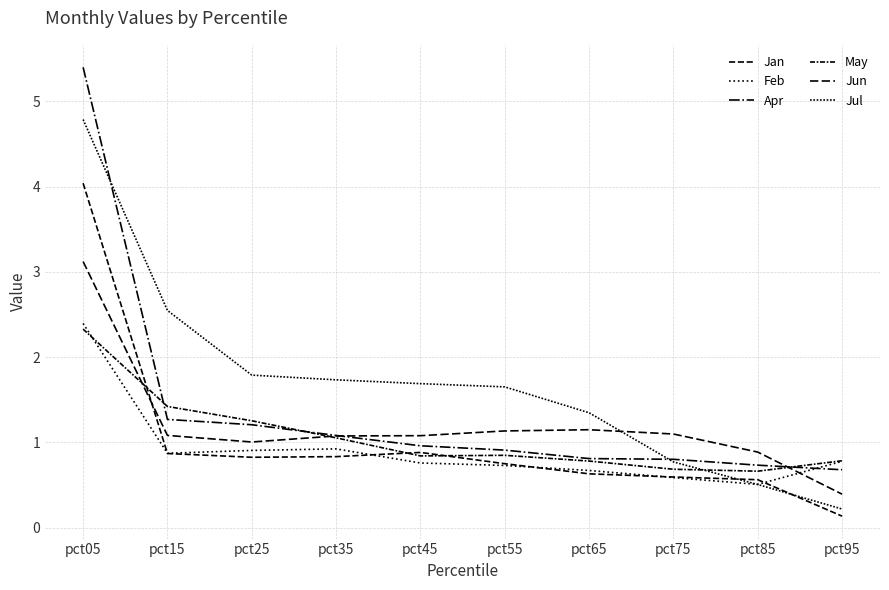

Count the number of categories in the chart.

10